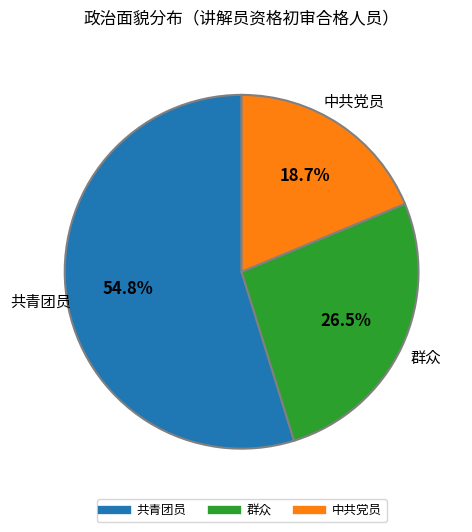

The 中共党员 slice represents 19% of the pie. True or false?

True